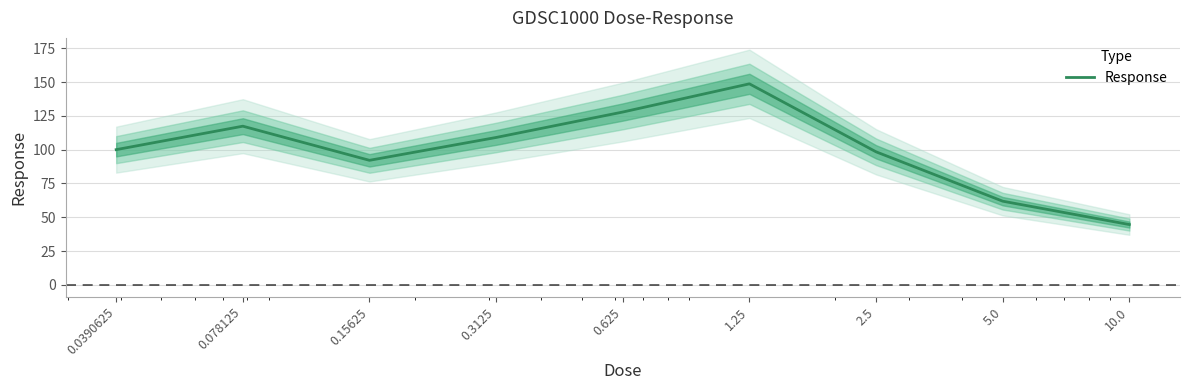

Reading right to left, transcribe all the data shown in this chart.

44.6	61.9	98.4	148.7	127.9	109.0	92.1	117.4	100.0